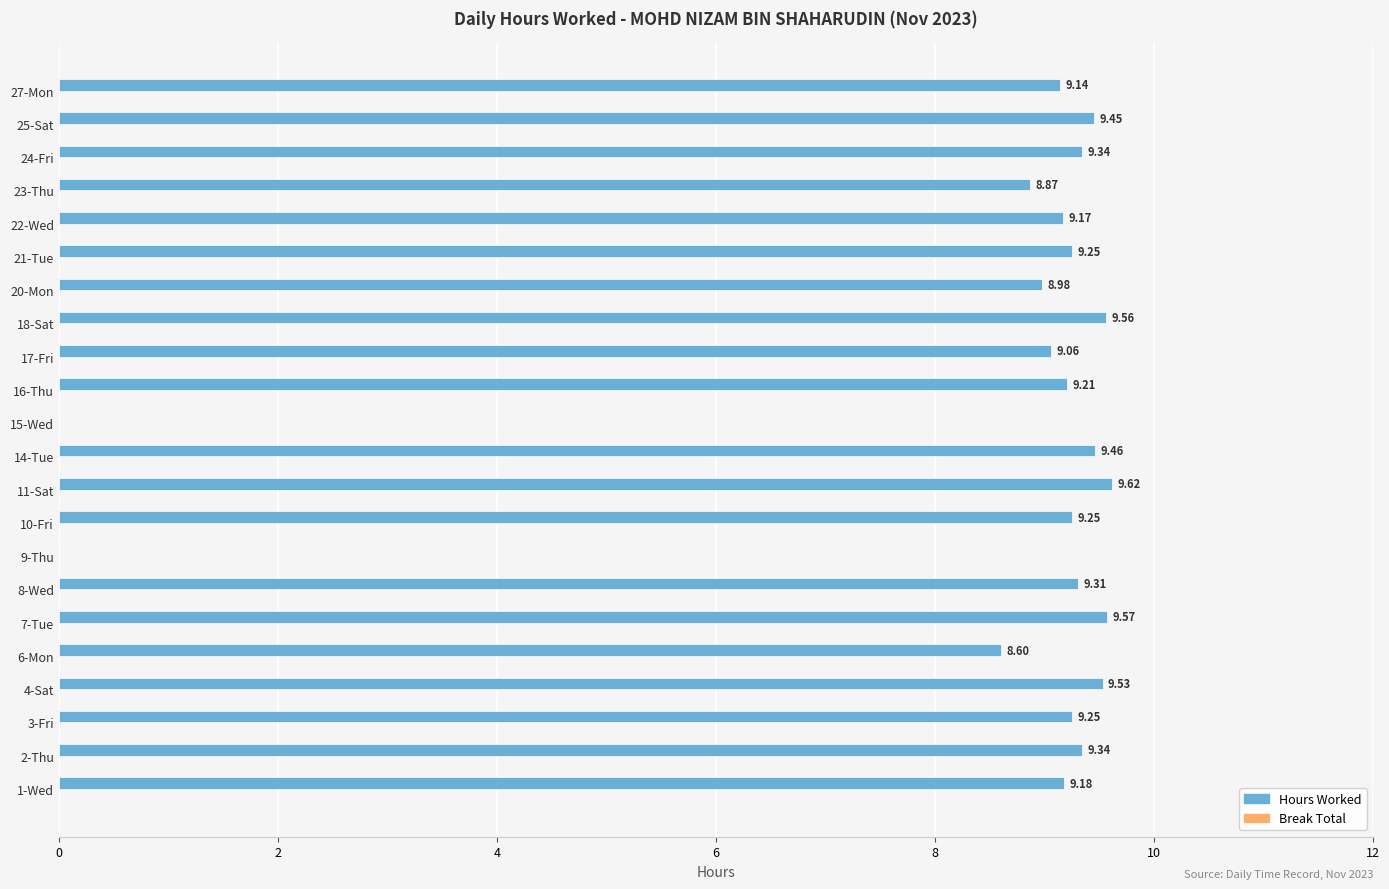

What is the sum of the values at 27-Mon and 24-Fri?

18.5